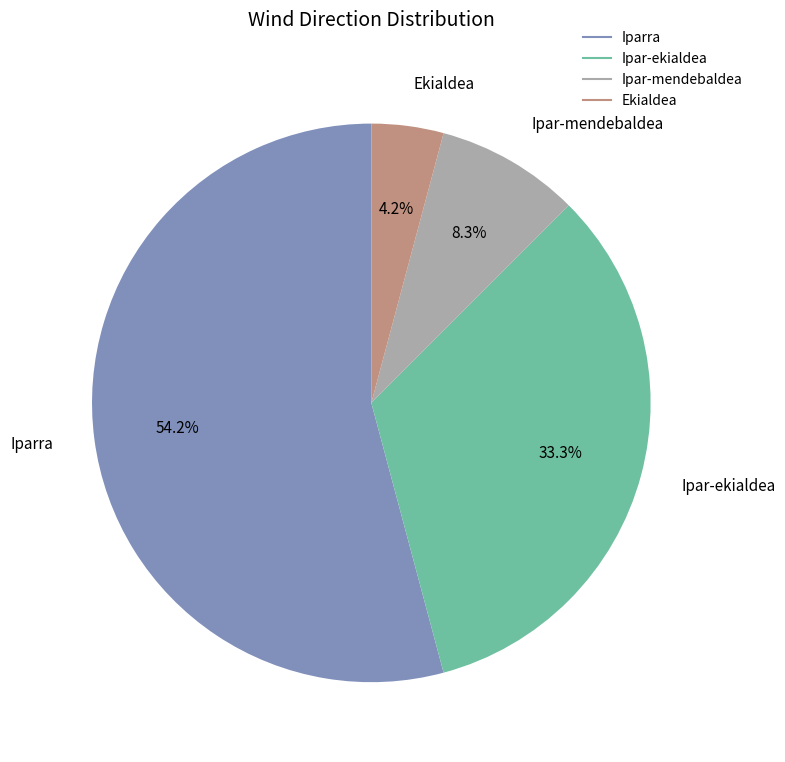

Is there any slice that represents more than half of the pie?

Yes